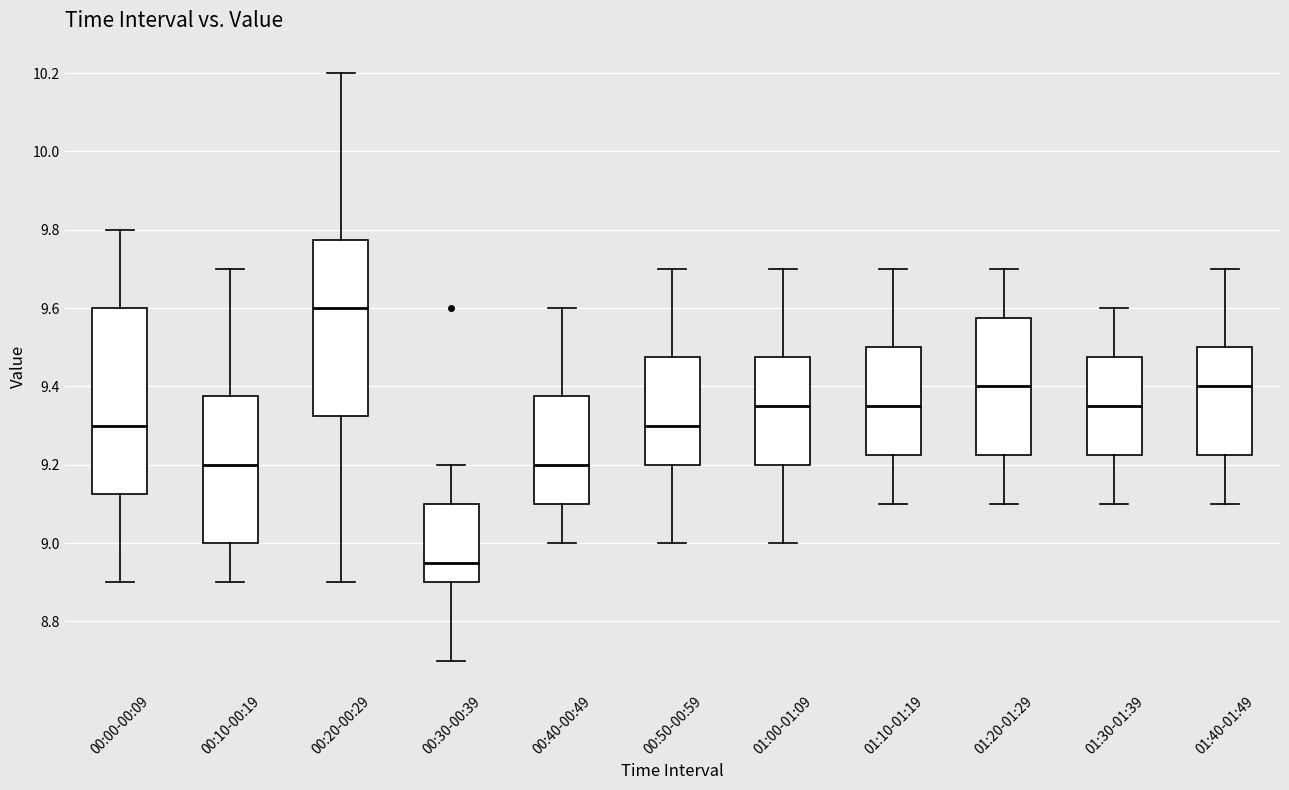

Where is the upper edge of the box for 01:10-01:19 on the y-axis? The values are not printed on the chart, so give them approximately, as read against the axis.

9.50